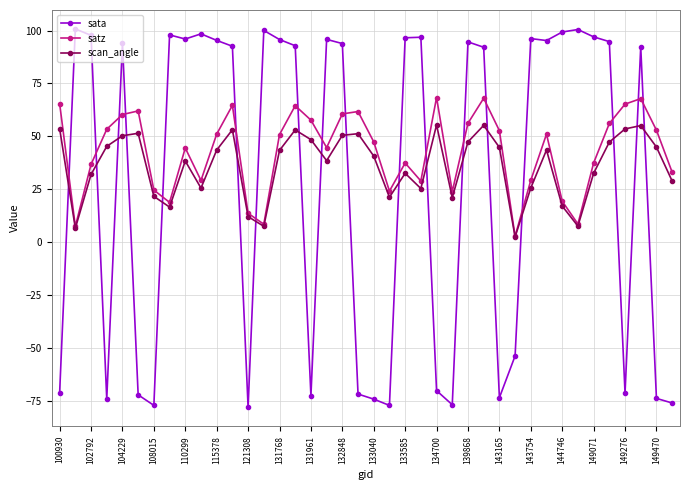

What is the minimum value for sata?

-78.1